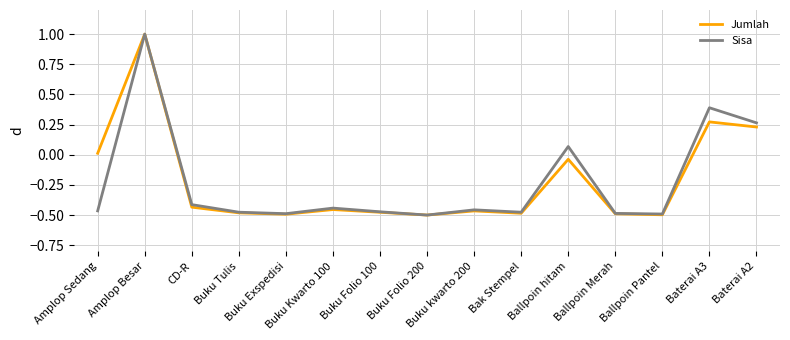

Which category has the highest value across all series?

Amplop Besar